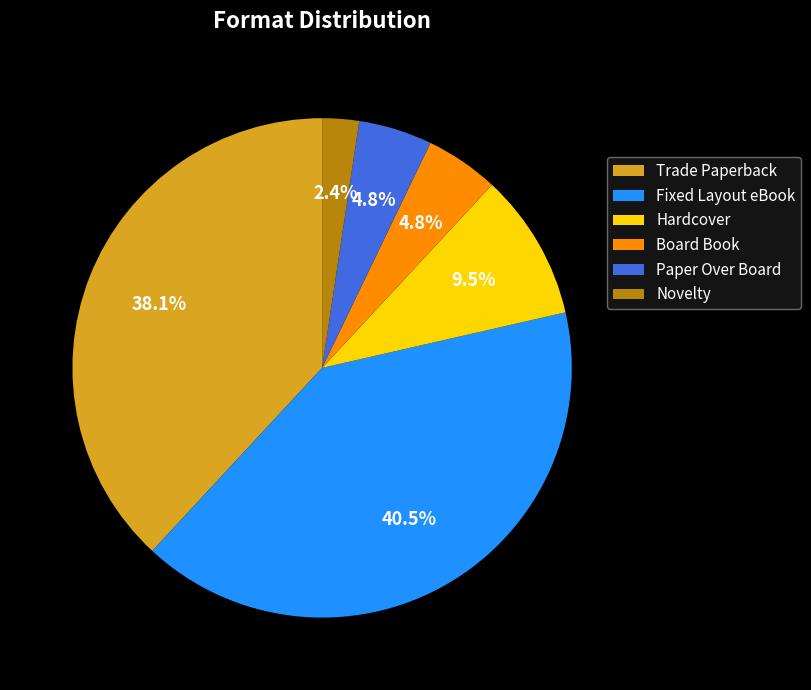

Which has a higher value, Trade Paperback or Fixed Layout eBook?

Fixed Layout eBook